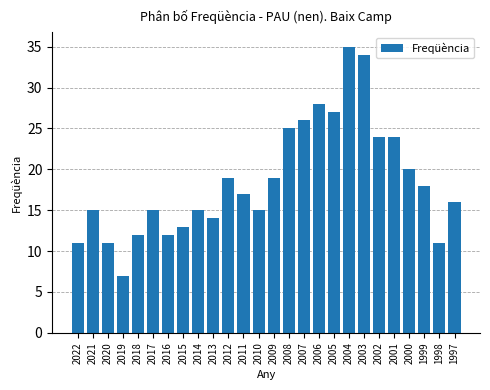

What is the difference between the maximum and second lowest values?

24